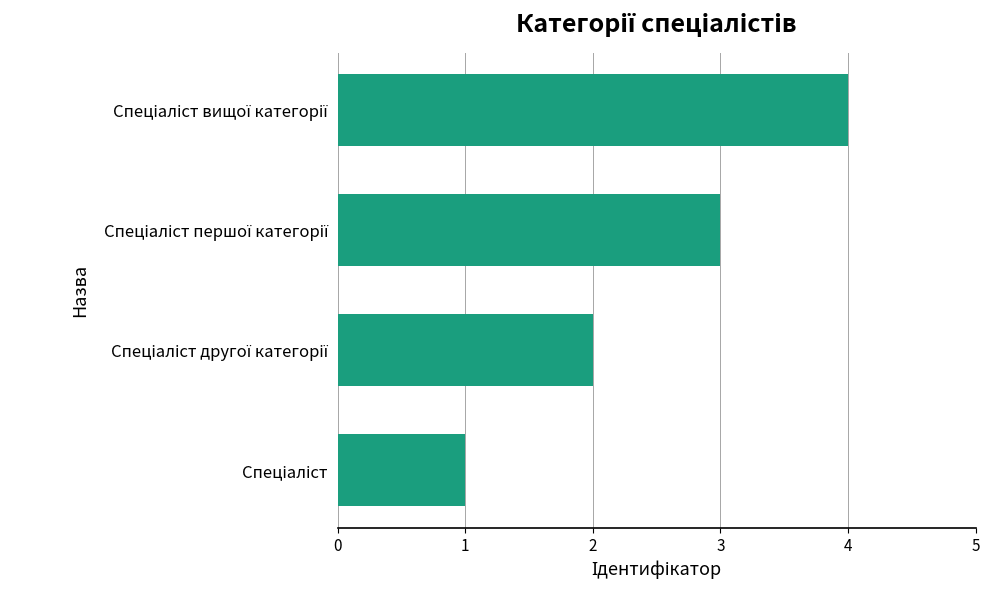

How many series are shown in this chart?

1